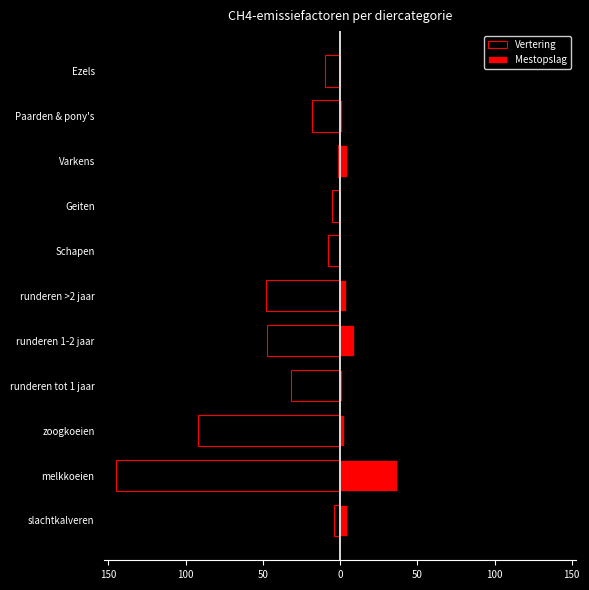

What is the smallest value displayed?

-145.2